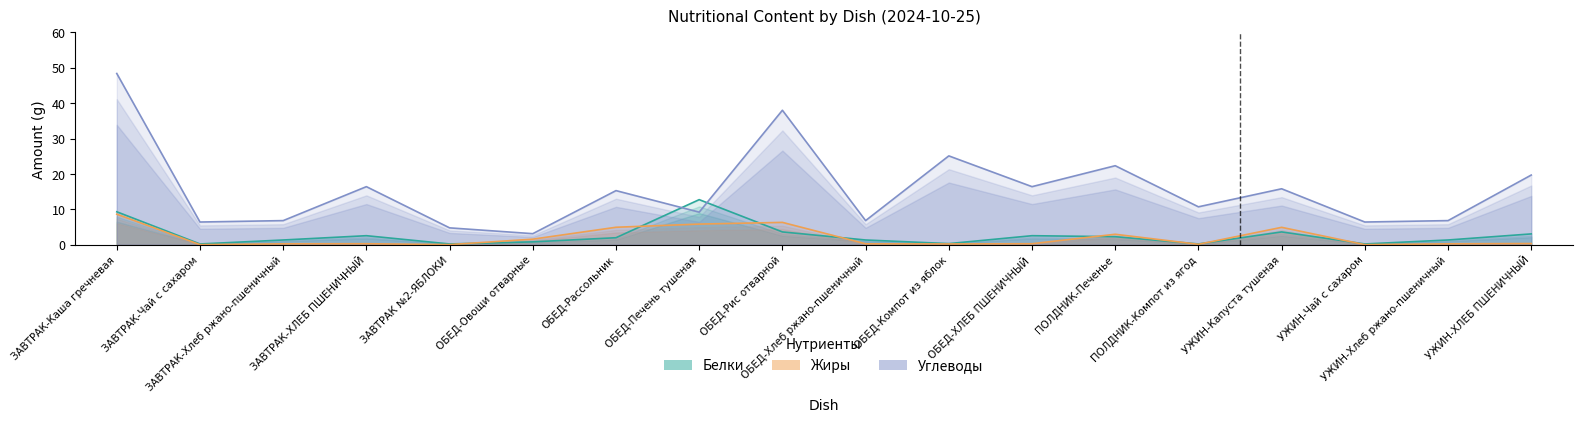

How many lines are shown in the chart?

3